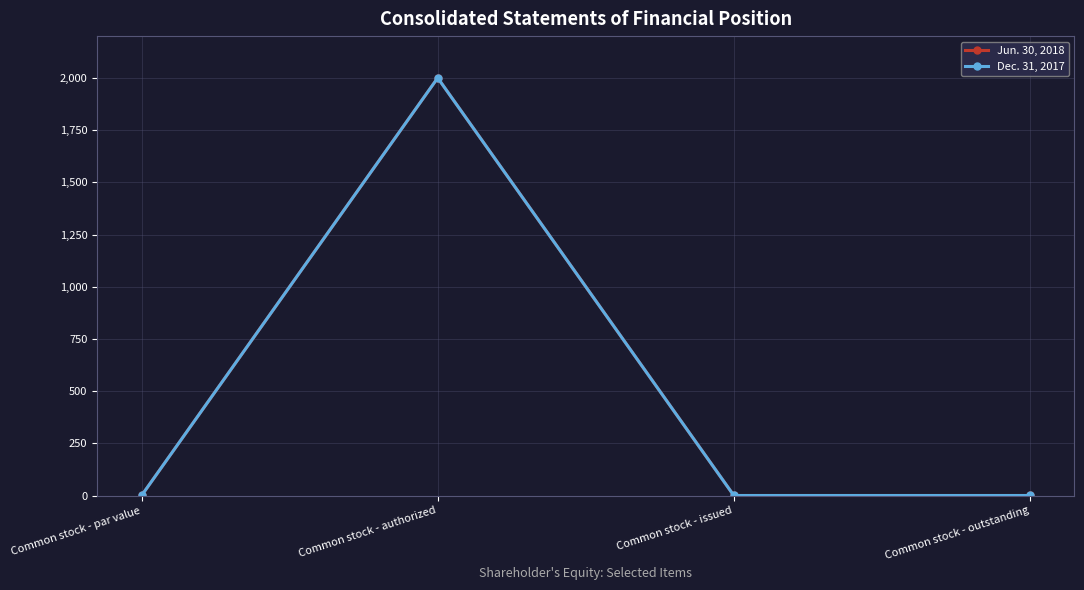

Which label corresponds to the smallest value in the chart?

Common stock - par value